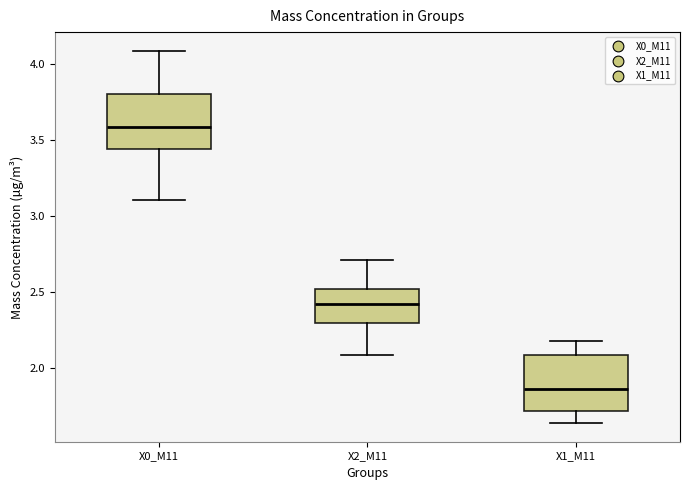

Where is the lower edge of the box for X0_M11 on the y-axis? The values are not printed on the chart, so give them approximately, as read against the axis.

3.45